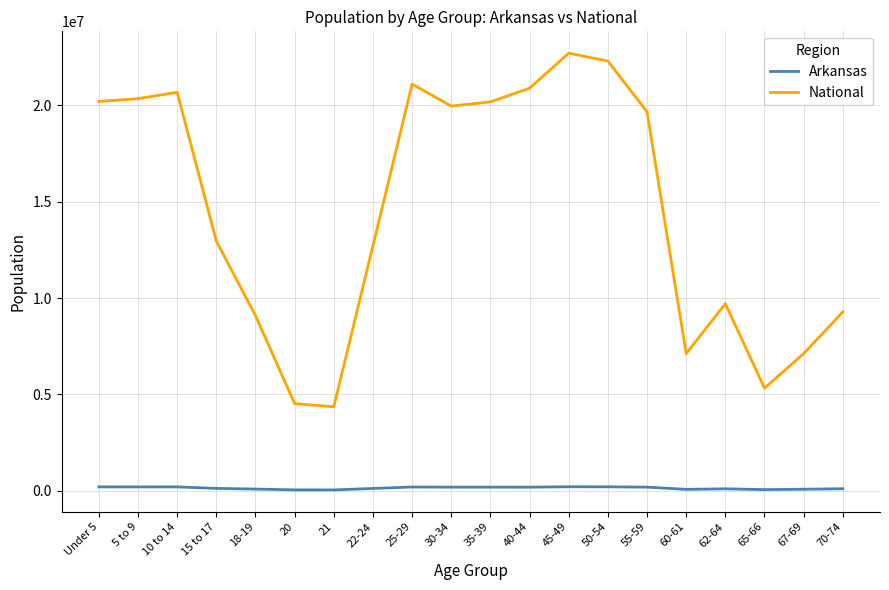

True or false: National and Arkansas intersect in this chart.

False